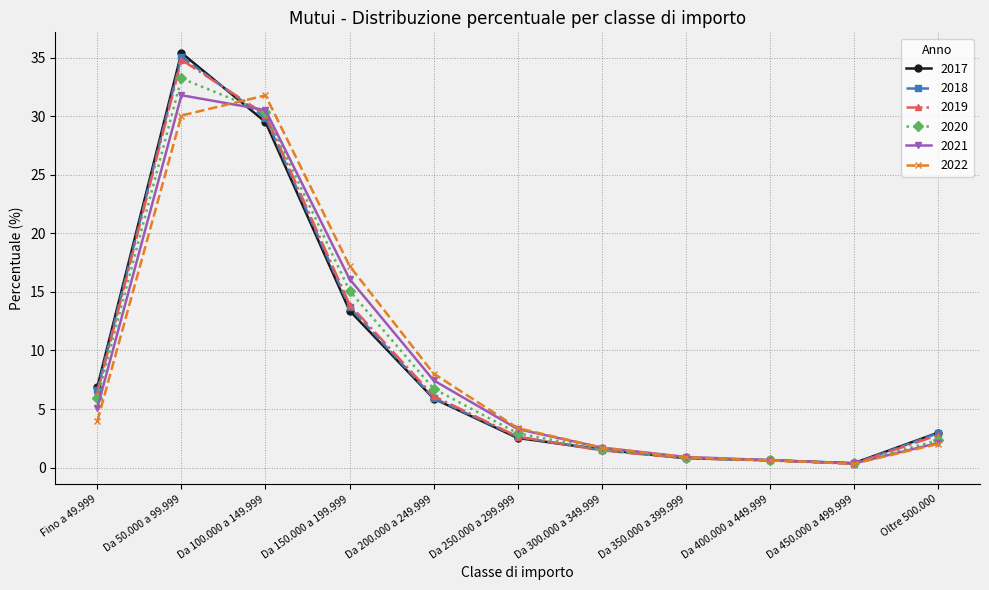

What position from the left is Da 300.000 a 349.999?

7